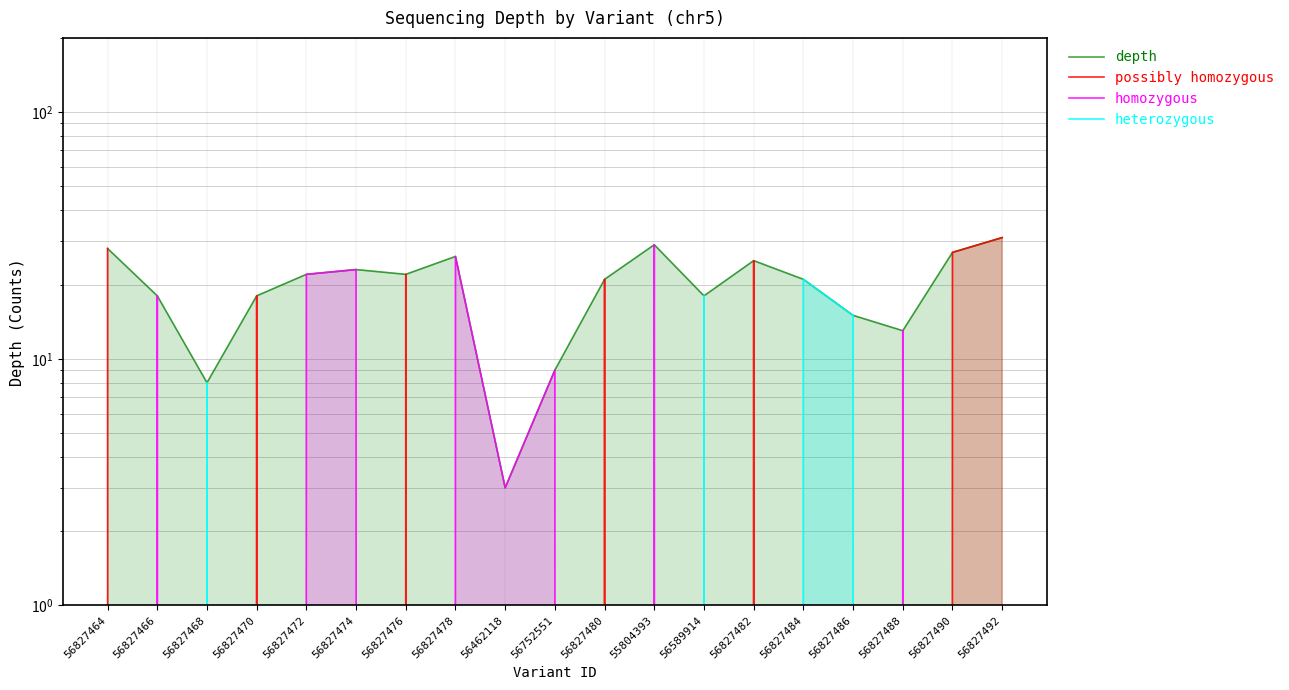

How many values in heterozygous are above zero?

4